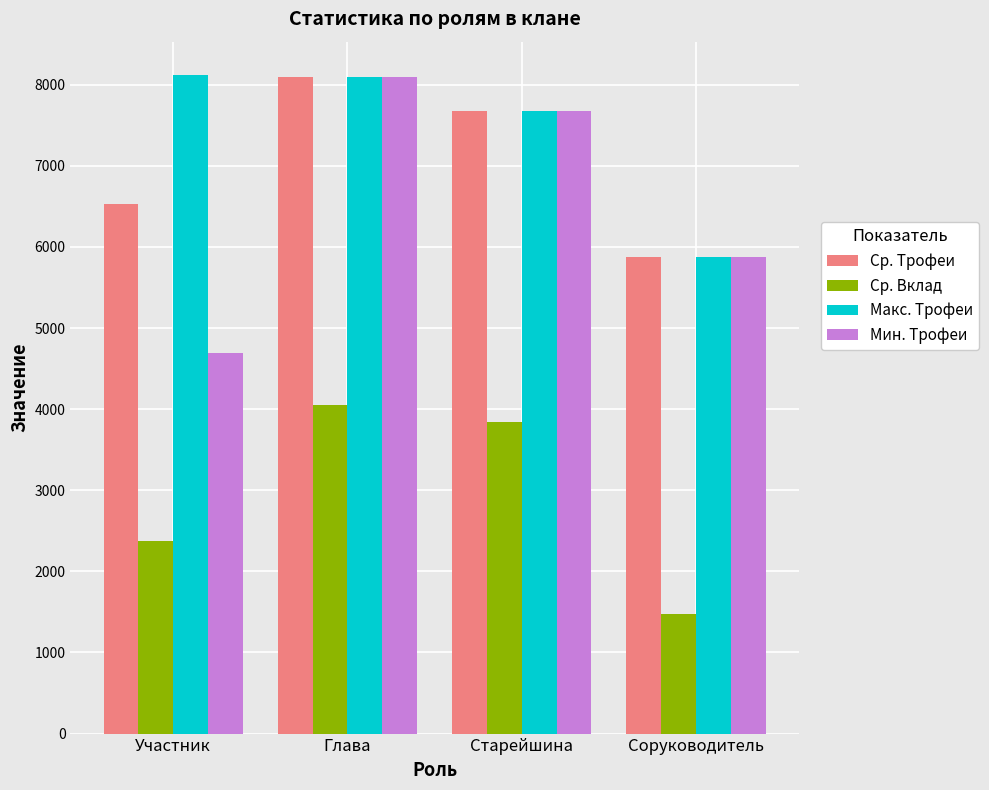

What is the label of the 3rd bar from the right?

Глава